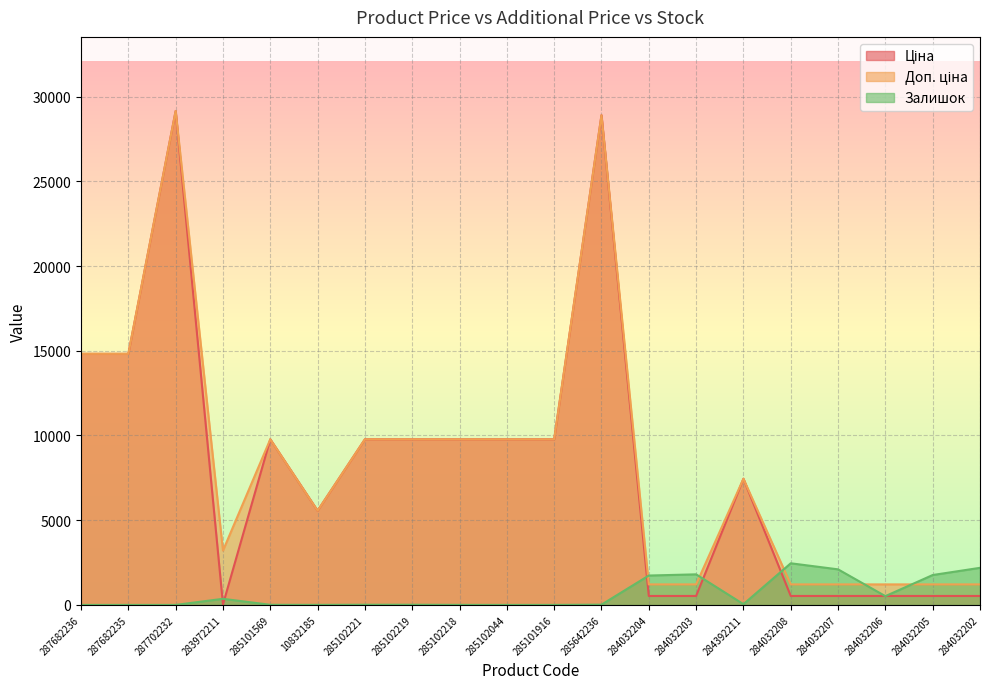

Rank the series by their maximum value, from highest to lowest.

Ціна, Доп. ціна, Залишок